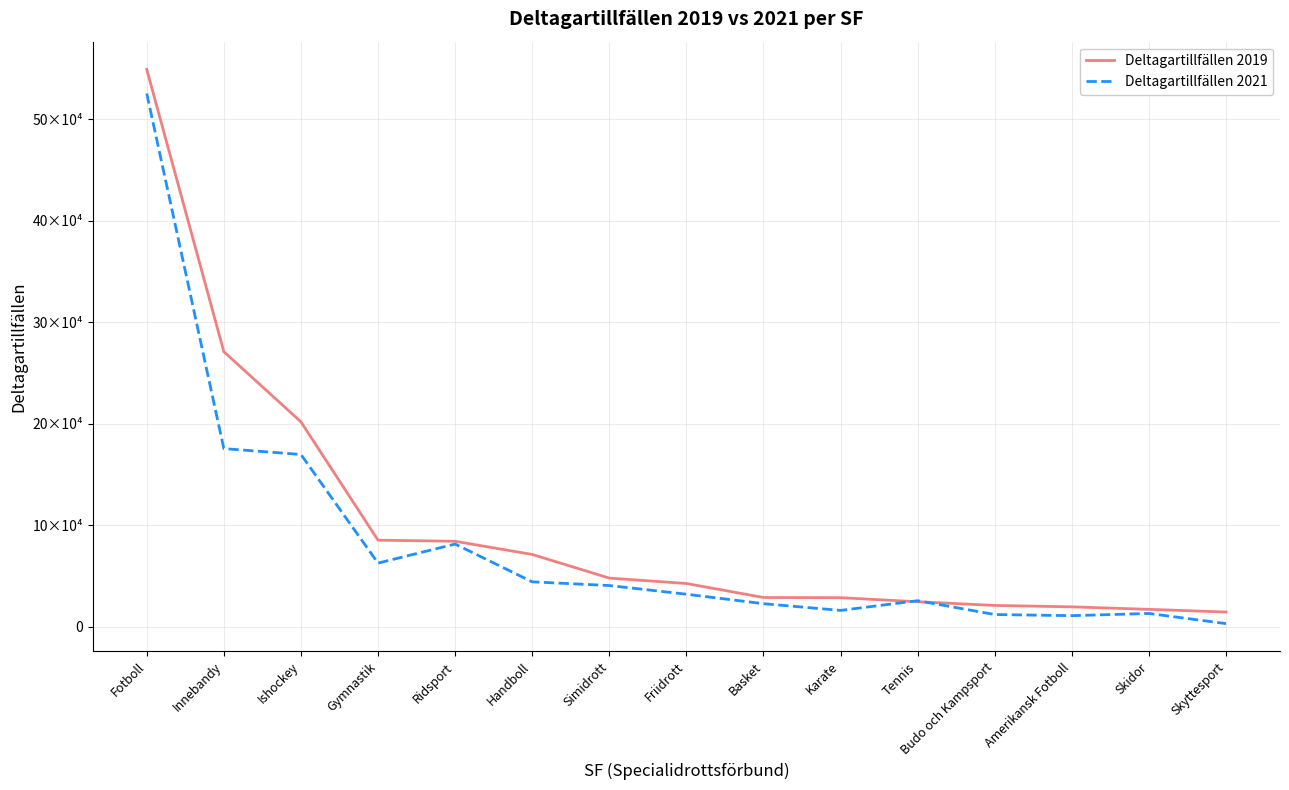

Is the value of Deltagartillfällen 2019 at Simidrott greater than the value of Deltagartillfällen 2021 at Skyttesport?

Yes